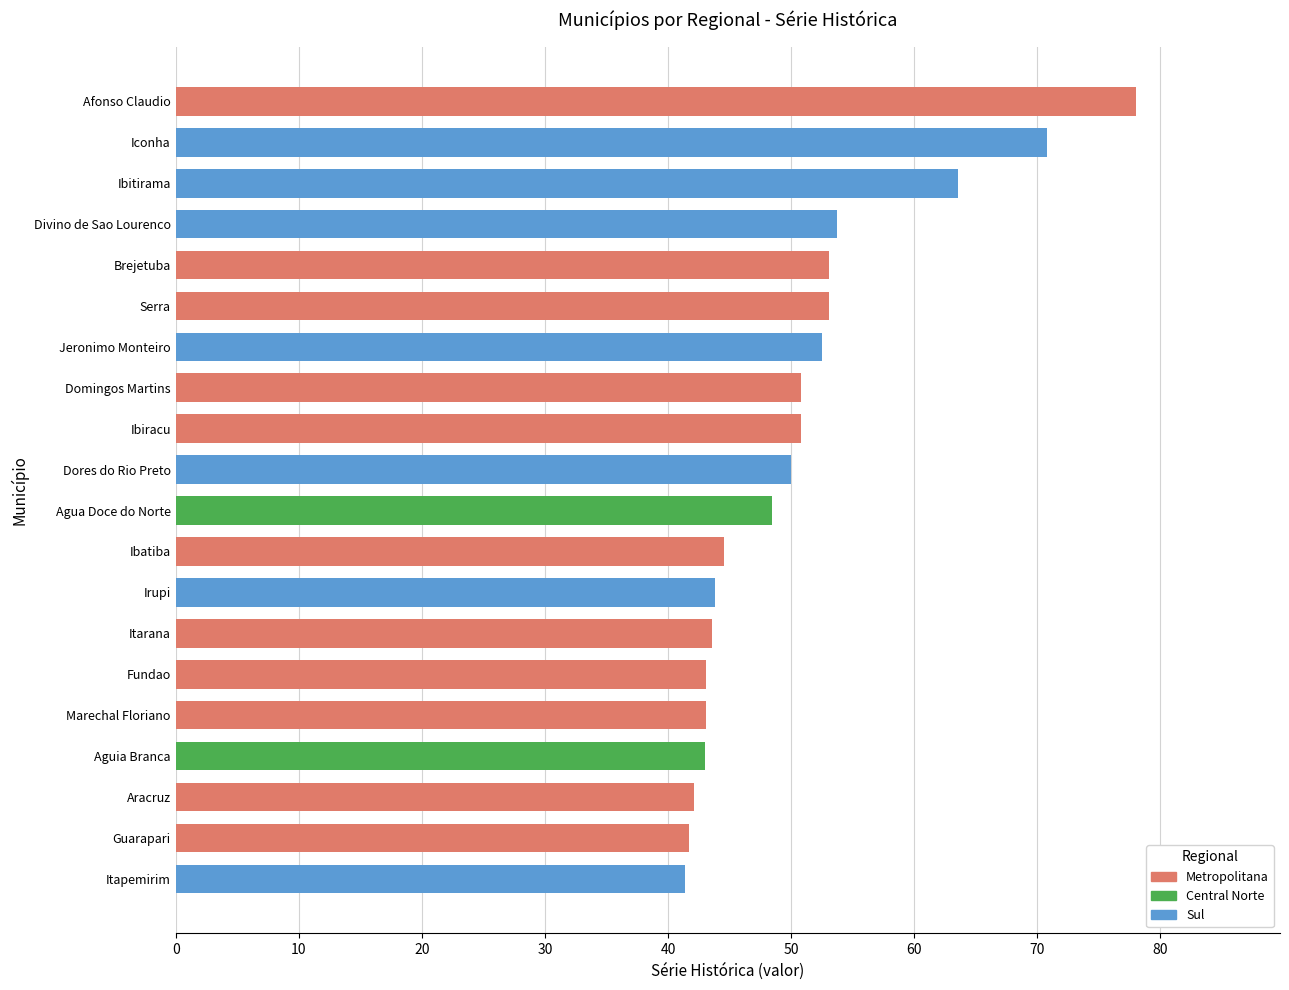

What value does the data have at Afonso Claudio?

78.0